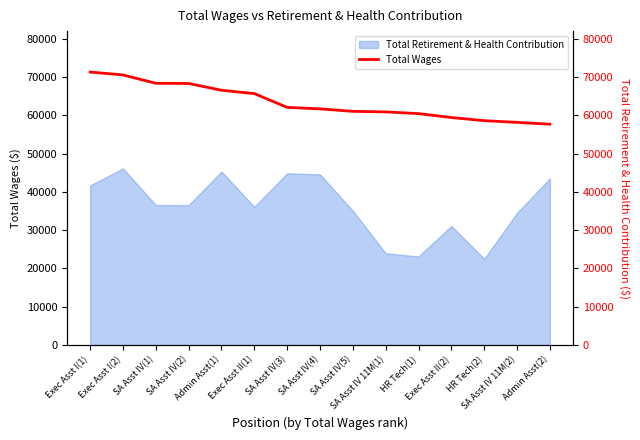

What is the maximum value for Total Retirement & Health Contribution?

46101